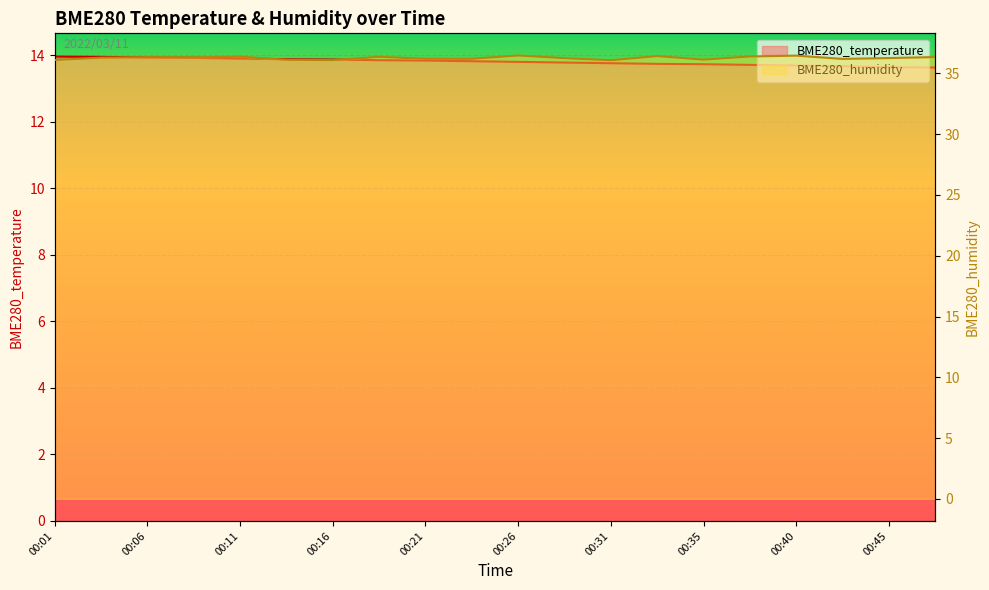

Which series changed the most between 00:38 and 00:48?

BME280_temperature